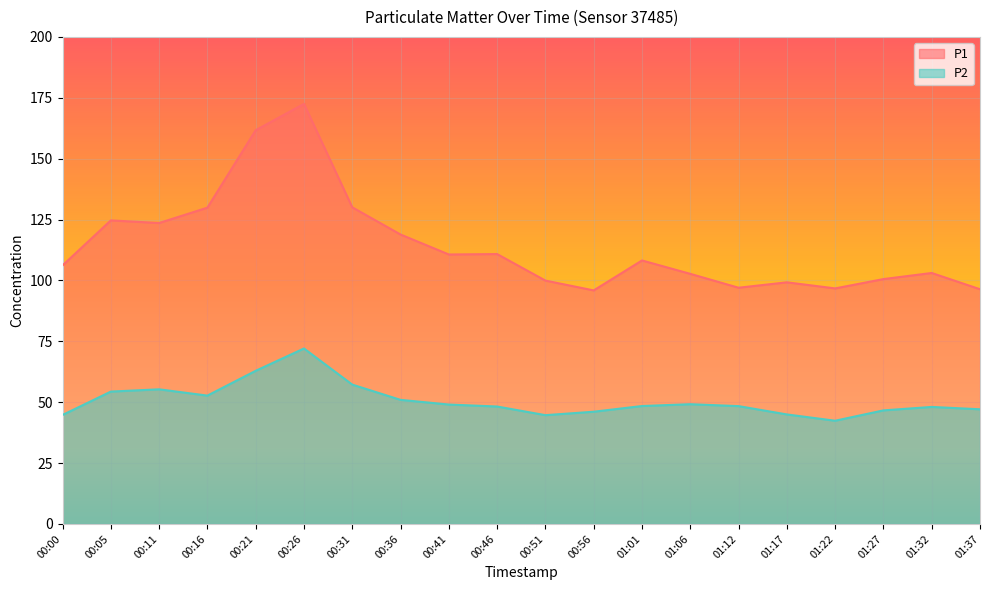

Which category has the highest value in the P1 series?

00:26